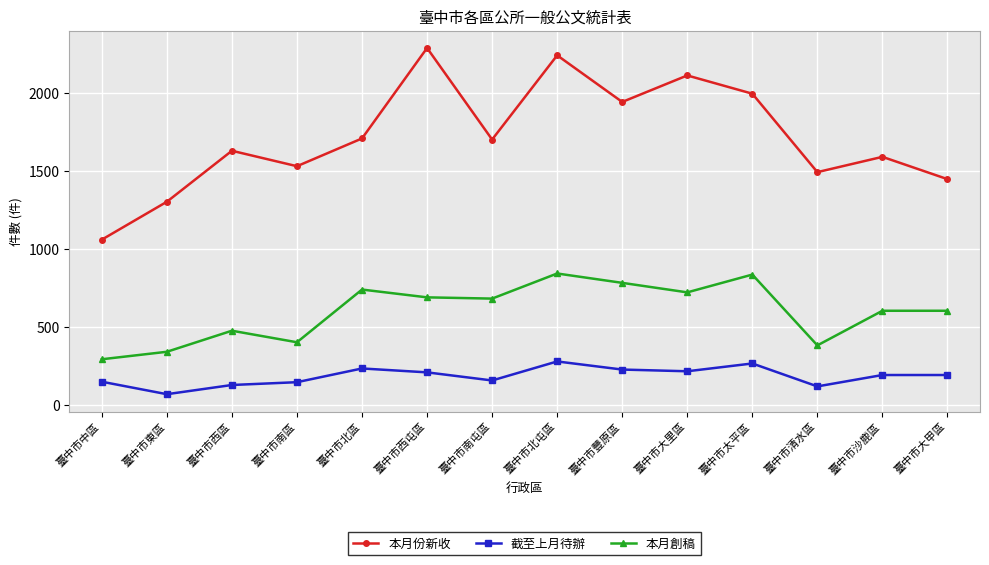

What is the greatest value displayed?

2288